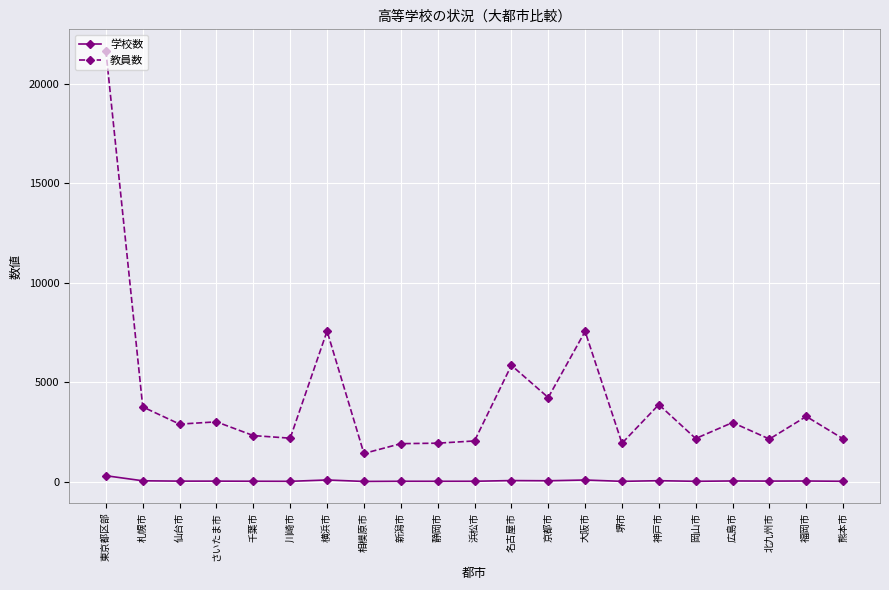

Is the value of 学校数 at 神戸市 greater than the value of 教員数 at 京都市?

No